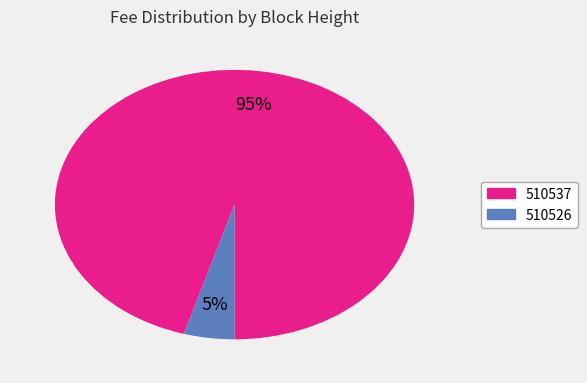

Is there a majority slice in this chart?

Yes